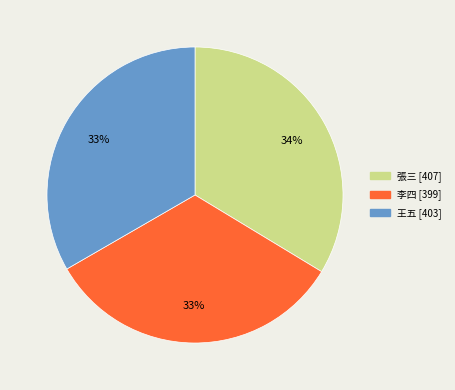

Combined, do 王五 and 張三 account for over 50%?

Yes